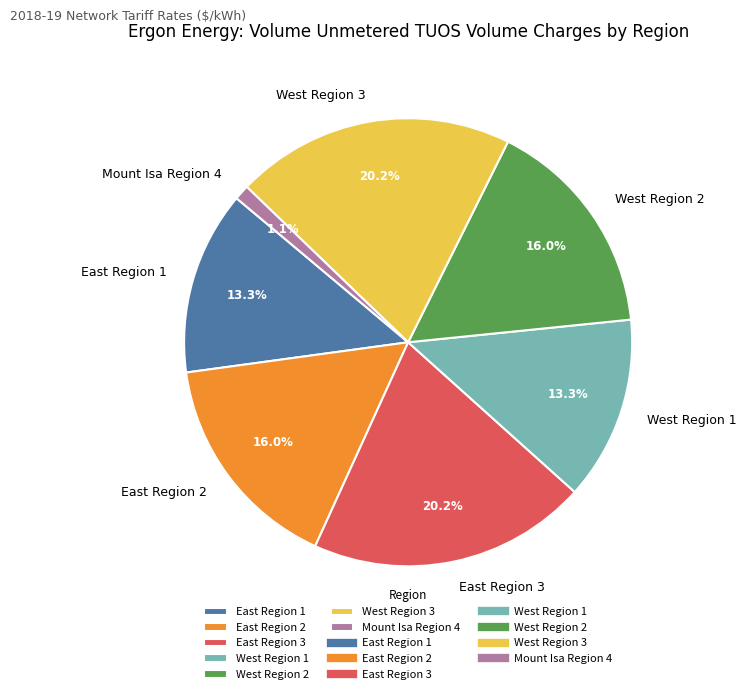

Does East Region 1 account for over 50% of the chart?

No